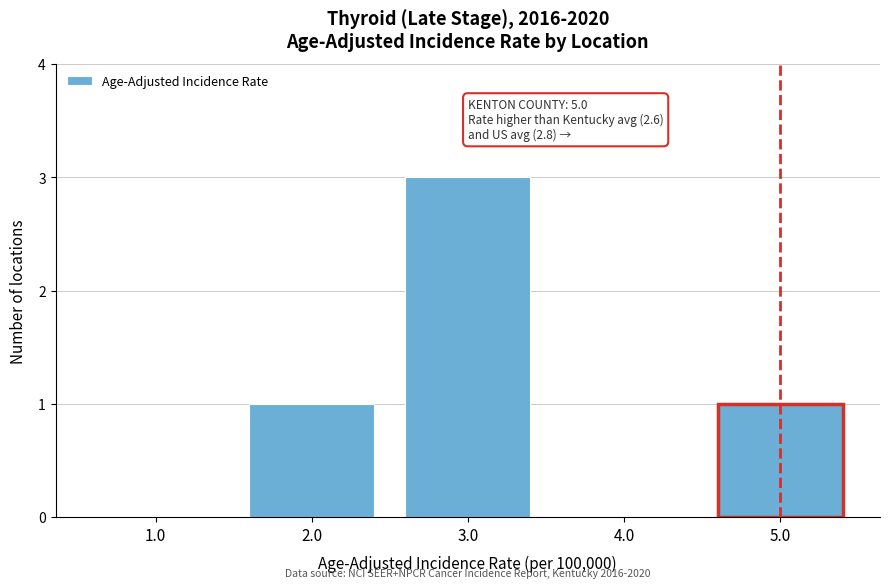

Over which range of the x-axis is the bar tallest?

2.5 to 3.5